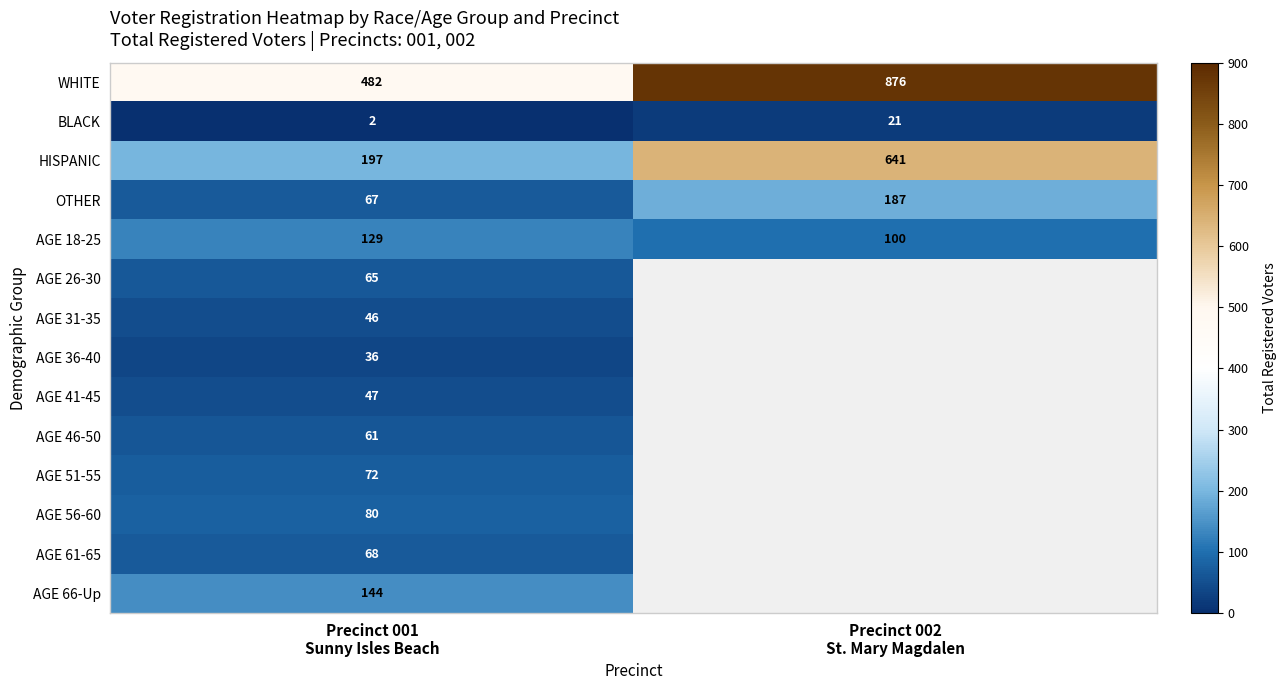

Which has a higher value, Precinct 002
St. Mary Magdalen or Precinct 001
Sunny Isles Beach?

Precinct 002
St. Mary Magdalen